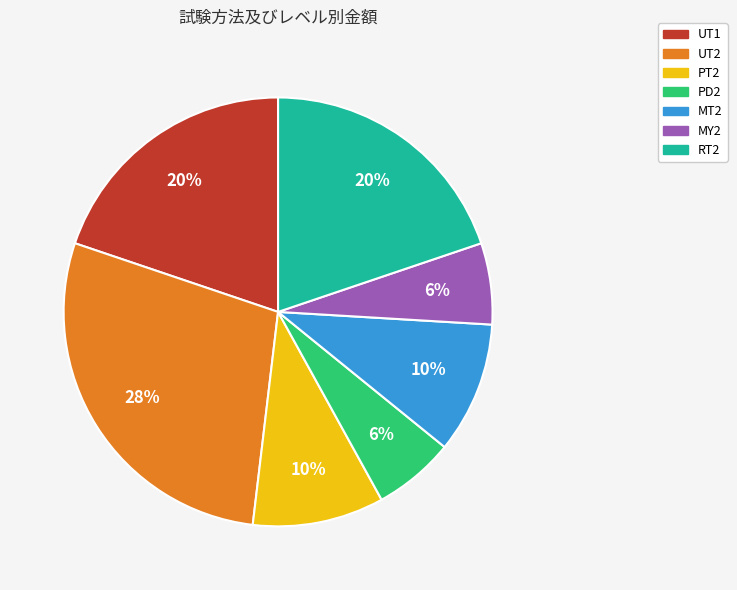

True or false: RT2 accounts for 20% of the total.

True